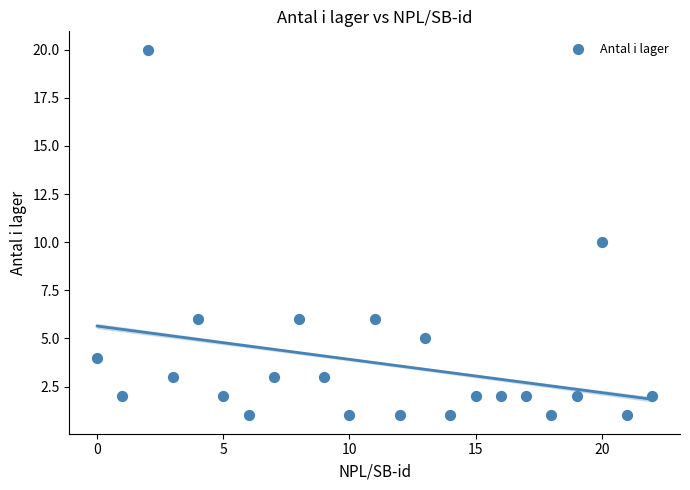

What is the range of Y values (max minus min)?

19